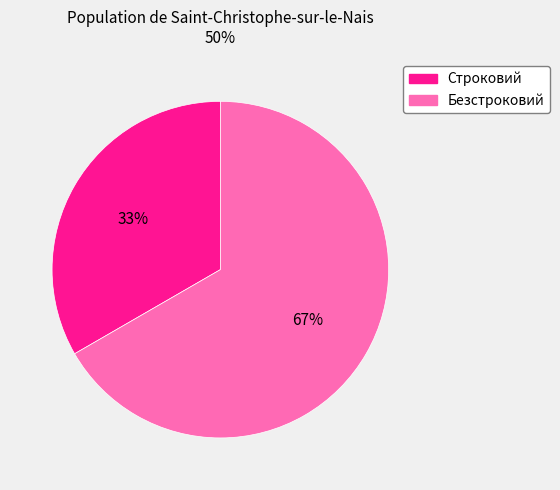

Rank the categories by value from lowest to highest.

Строковий, Безстроковий